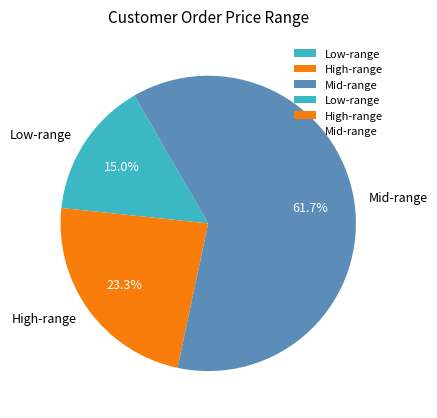

Is the sum of Mid-range and Low-range greater than half?

Yes